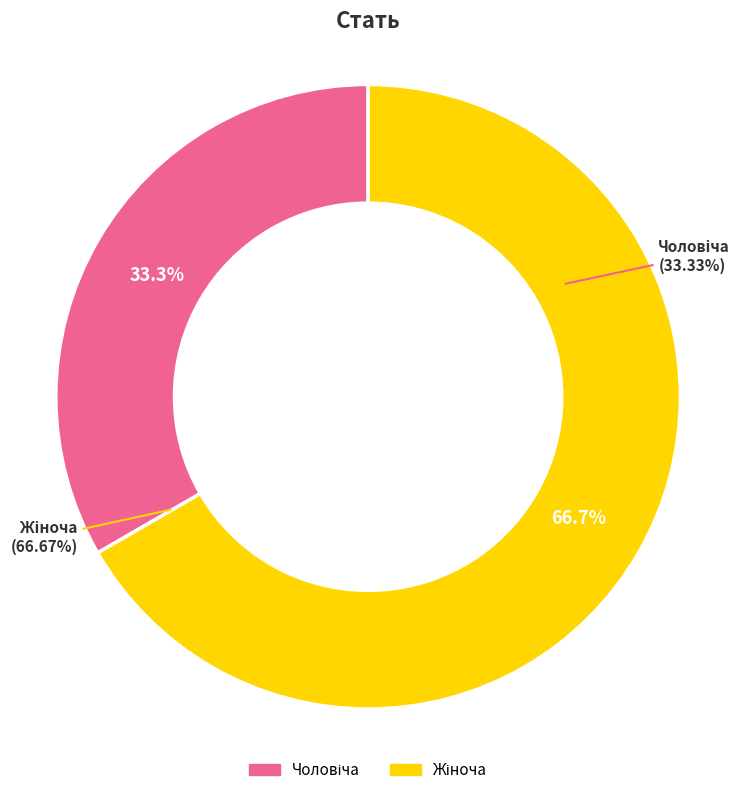

Rank the categories by value from highest to lowest.

Жіноча, Чоловіча